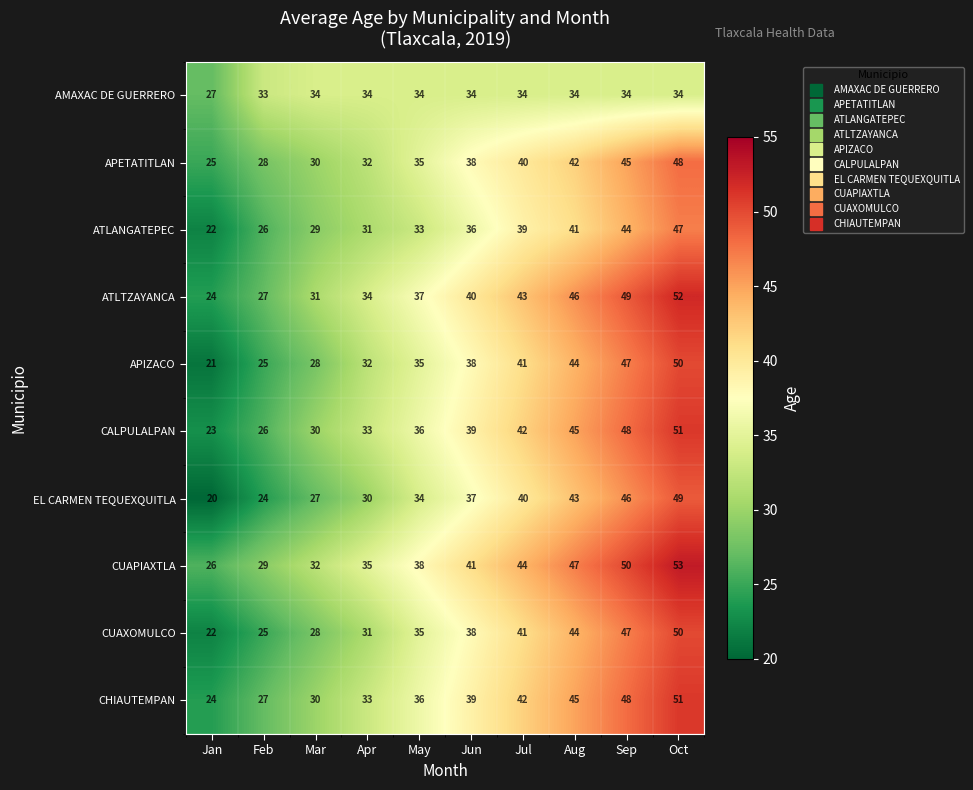

What is the sum of the CHIAUTEMPAN values at Oct and Aug?

96